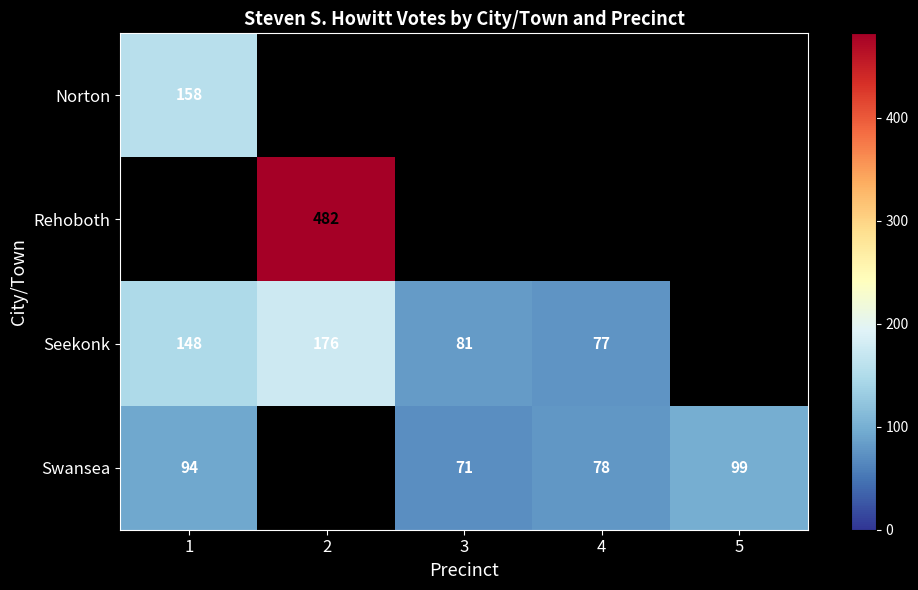

Count the number of data series in this chart.

4